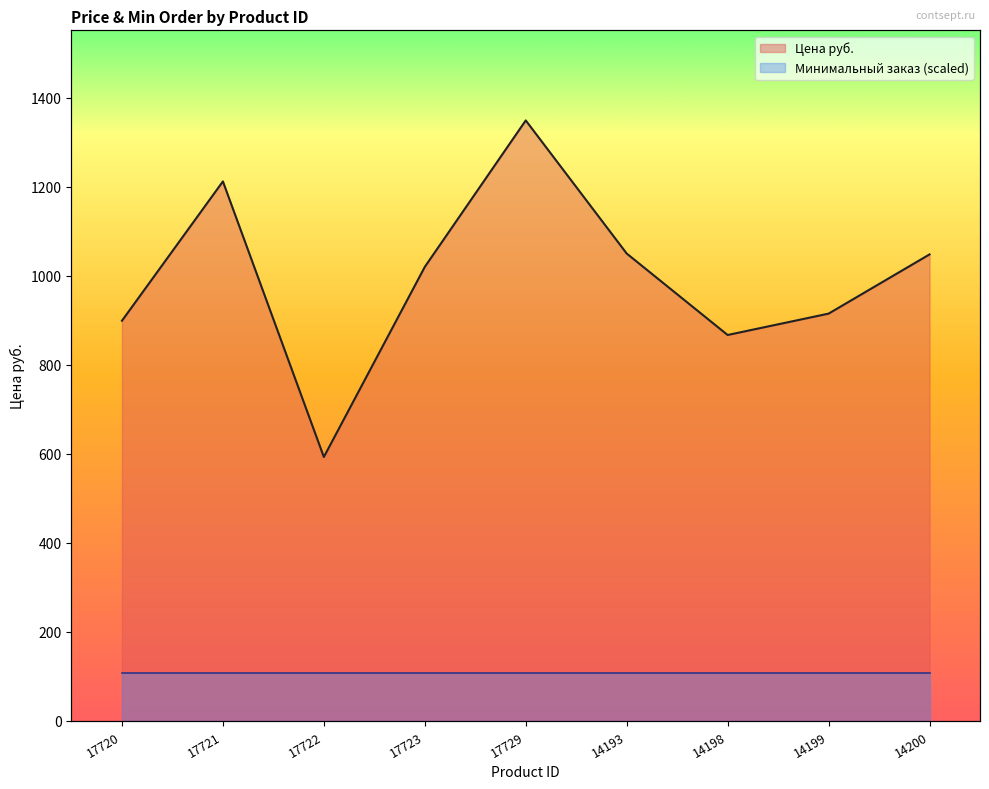

What is the ratio of the value at 14193 to the value at 17720?

1.2